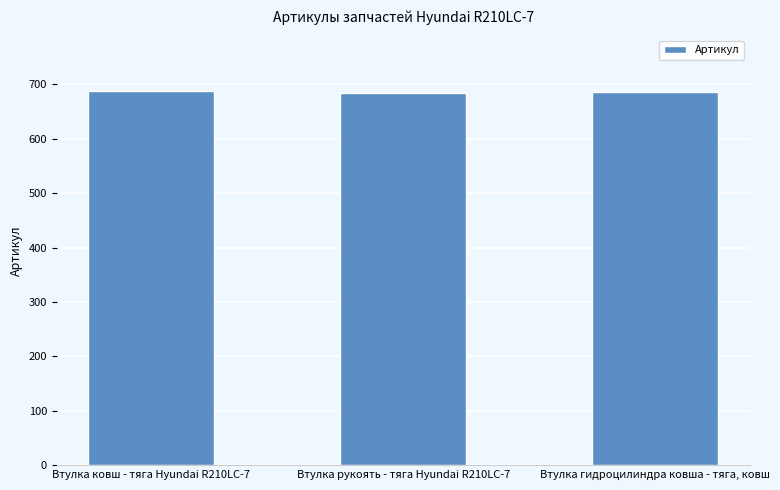

The chart shows a value of 399 at Втулка рукоять - тяга Hyundai R210LC-7. True or false?

False